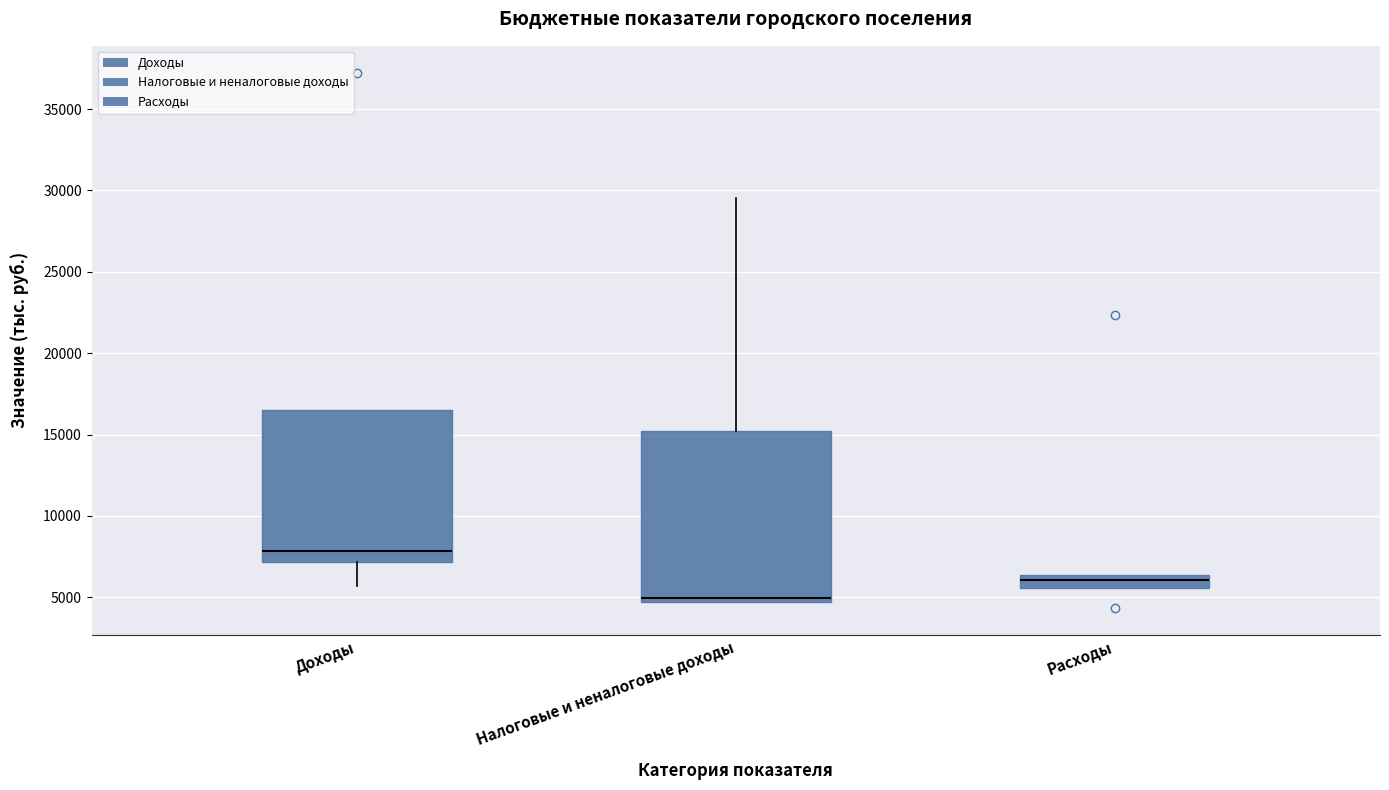

Reading left to right, transcribe this box plot: for each box, give where its median line is, the range the box spans, and where its two whiskers end, as read against the y-axis. The values are not printed on the chart, so give them approximately, as read against the axis.

Доходы: median 8000, box 7000 to 16500, whiskers 5500 to 16500
Налоговые и неналоговые доходы: median 5000, box 4500 to 15000, whiskers 4500 to 29500
Расходы: median 6000, box 5500 to 6500, whiskers 5500 to 6500